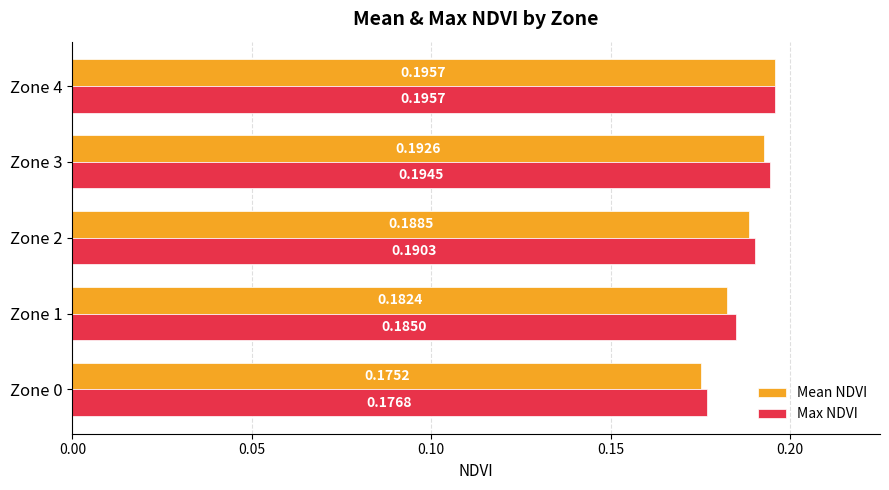

What are all the series names shown in the legend?

Mean NDVI, Max NDVI